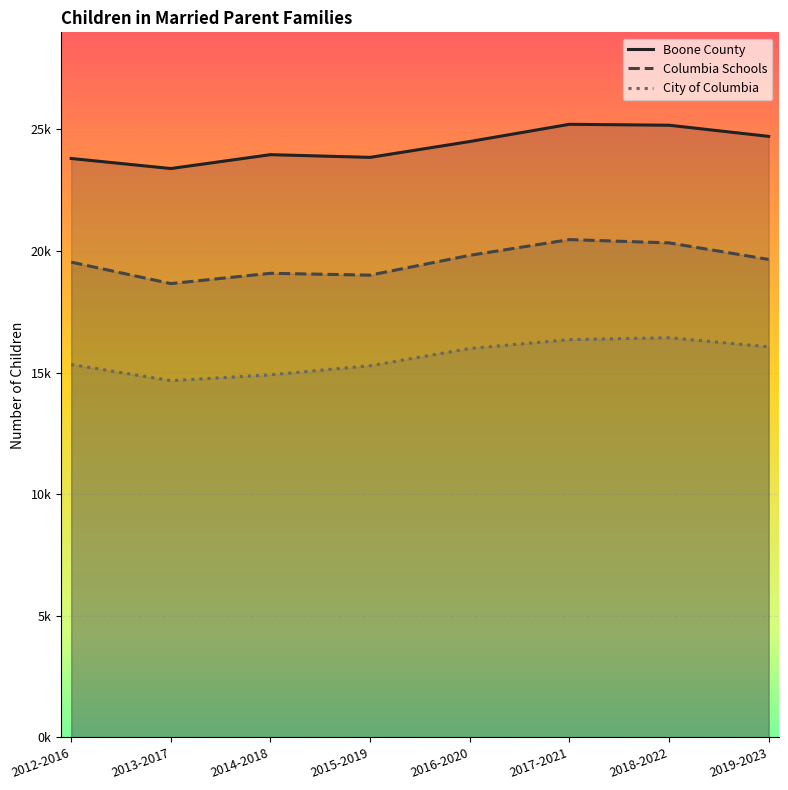

How many values in the Boone County series exceed 24495?

3